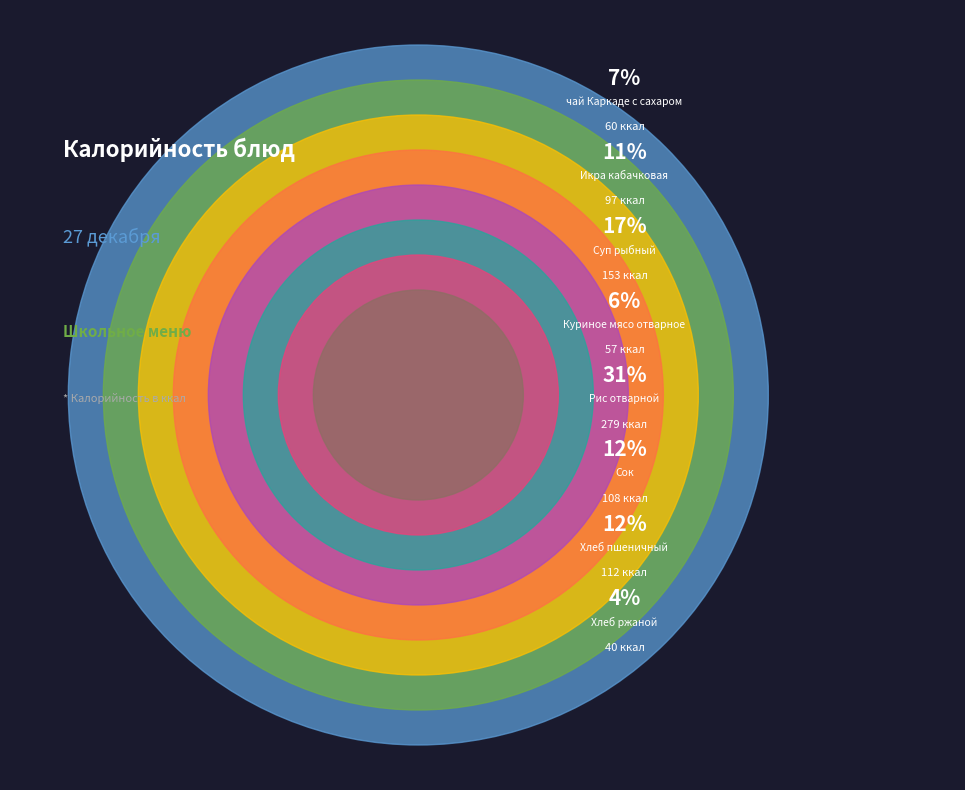

Between Суп рыбный and чай Каркаде с сахаром, which is larger?

Суп рыбный